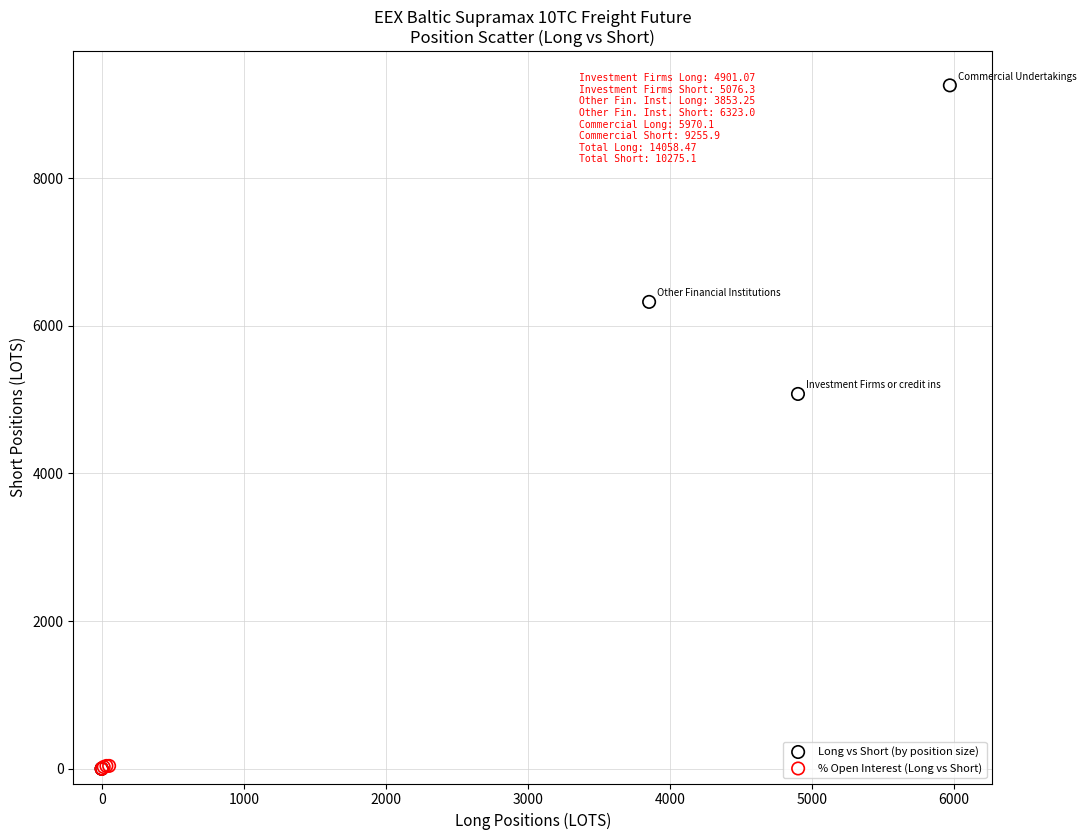

Which series has the largest Y range (max minus min)?

Long vs Short (by position size)